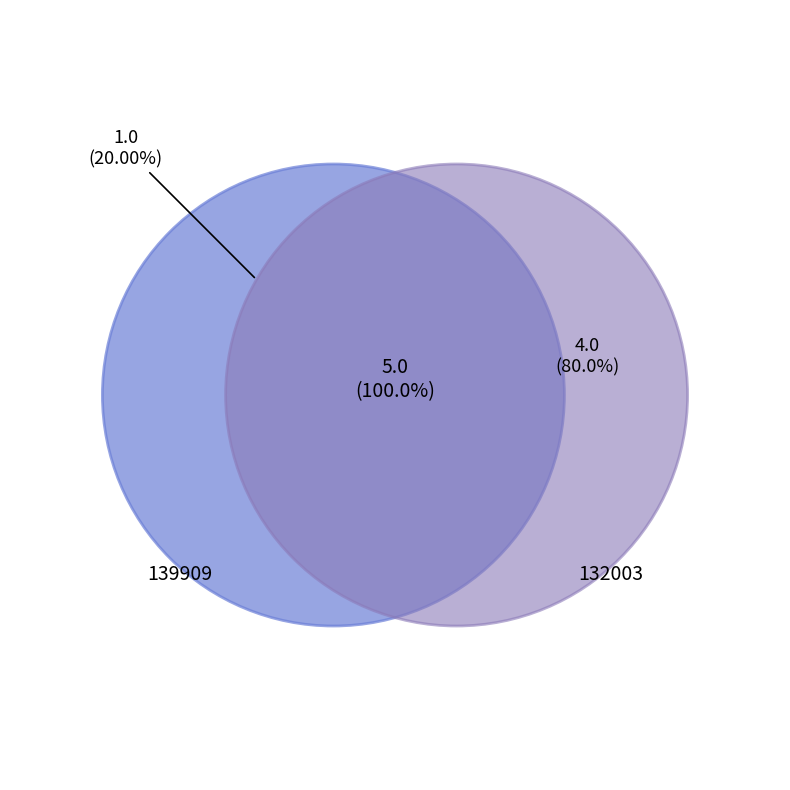

To the nearest percent, what percentage of the pie is 132003?

80%